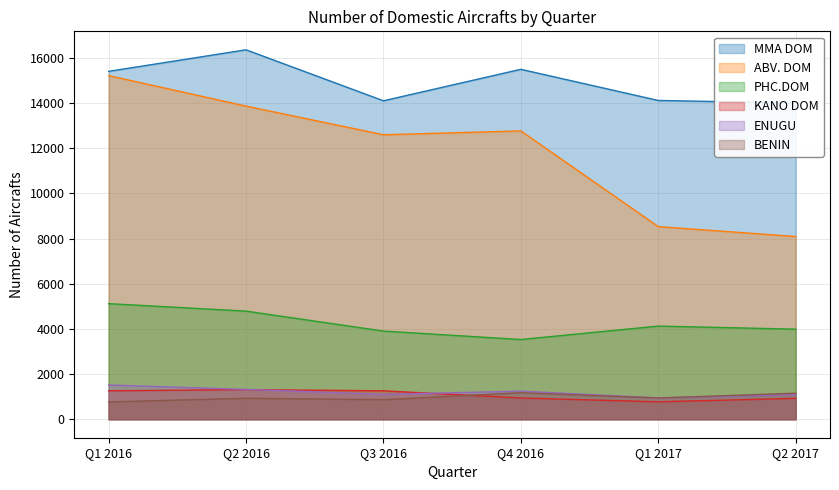

How many interior local valleys does the ABV. DOM series have?

1